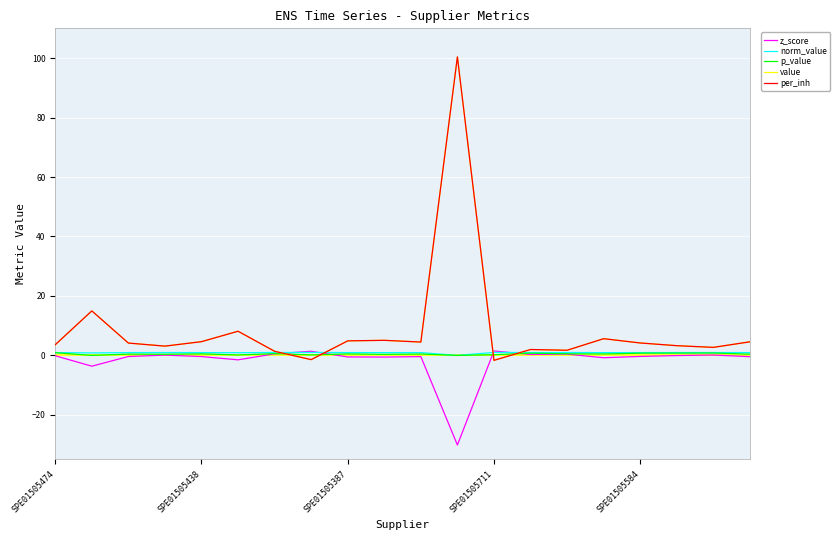

Rank the series by their maximum value, from highest to lowest.

value, per_inh, z_score, norm_value, p_value